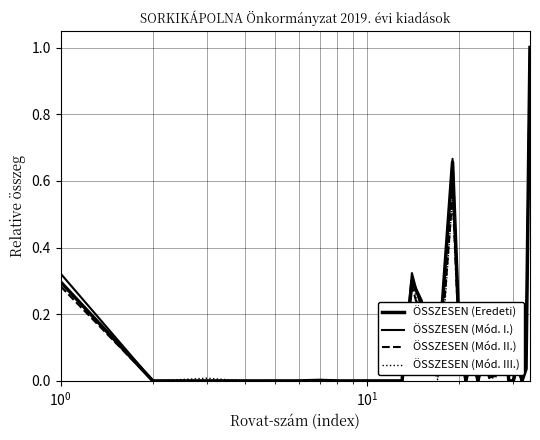

How many interior local peaks does the ÖSSZESEN (Mód. I.) series have?

7